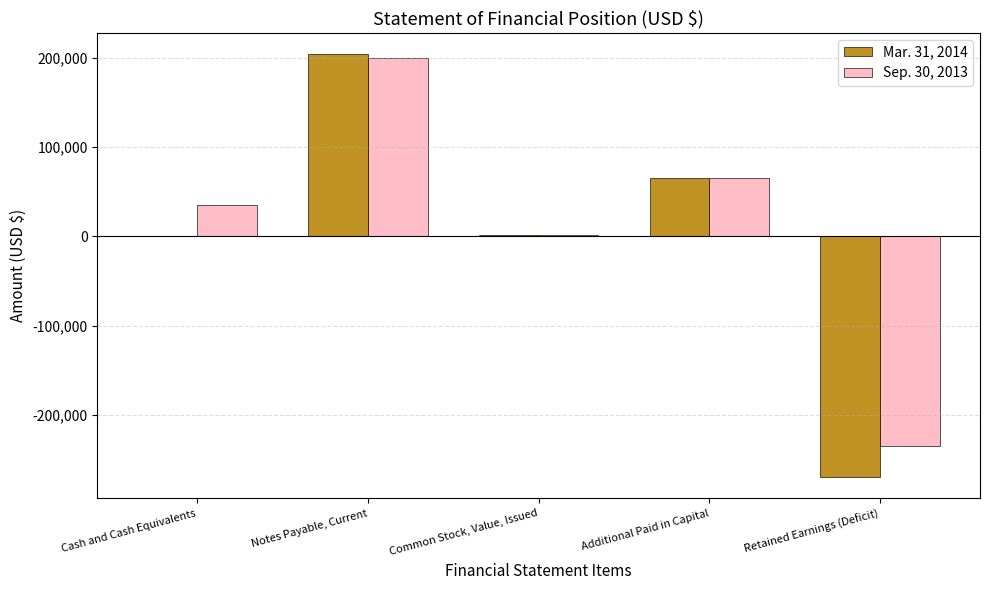

The Mar. 31, 2014 series shows -482891 at Retained Earnings (Deficit). True or false?

False